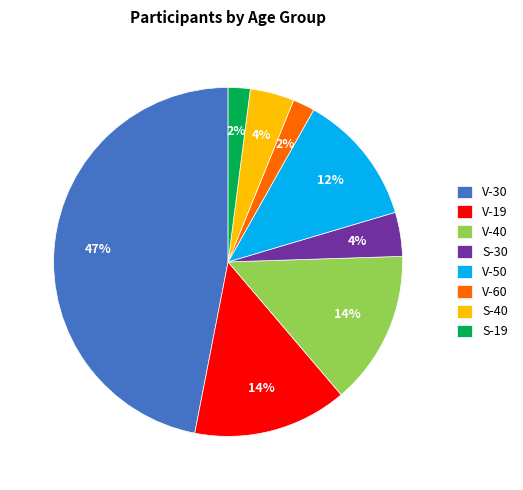

How many slices are in this pie chart?

8